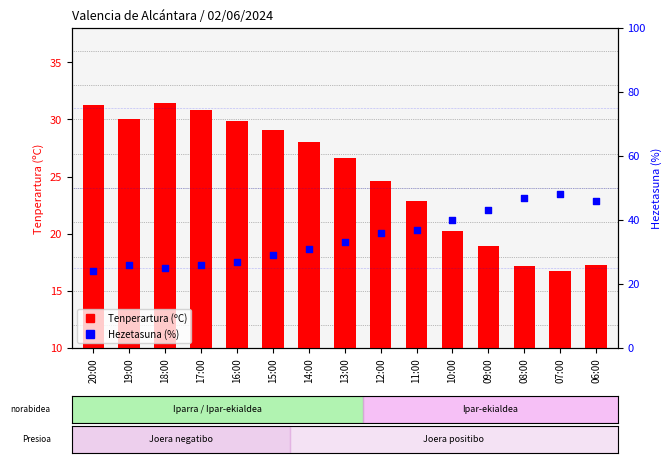

At which category is the sum across all series the highest?

07:00